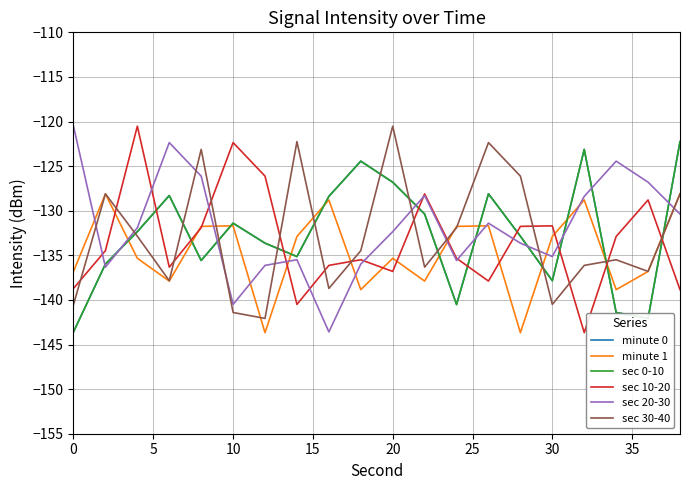

What is the minimum value shown in the chart?

-143.7